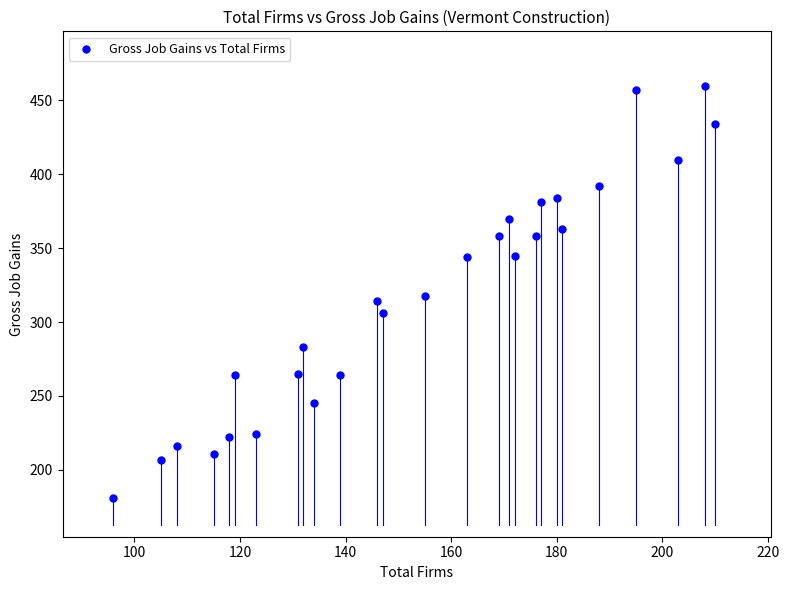

What is the range of Y values (max minus min)?

279